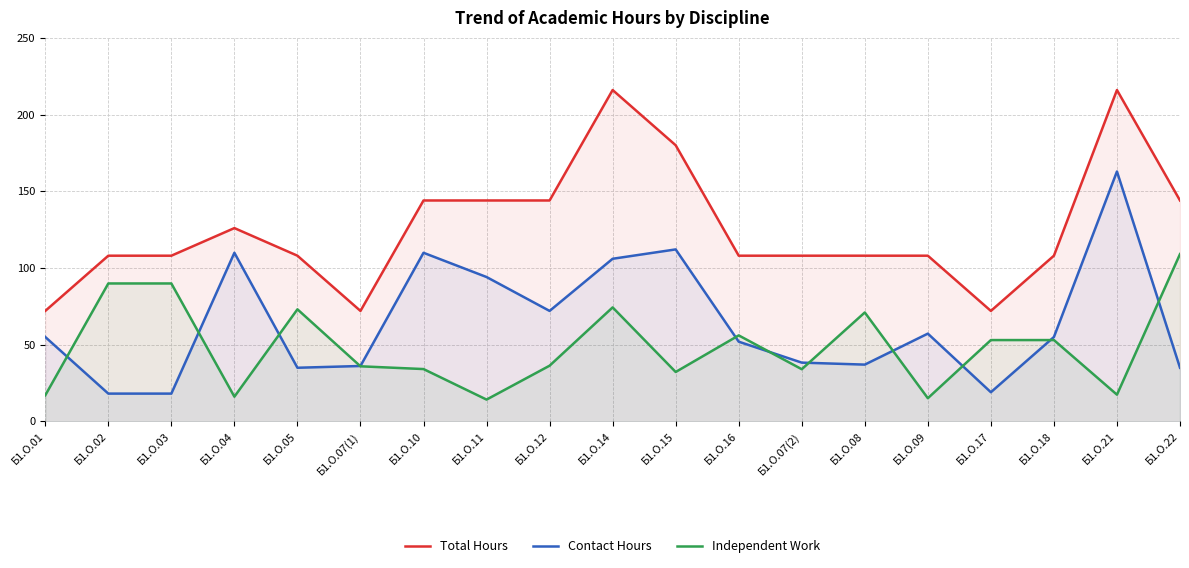

At Б1.О.21, list the series in order from largest to smallest.

Total Hours, Contact Hours, Independent Work